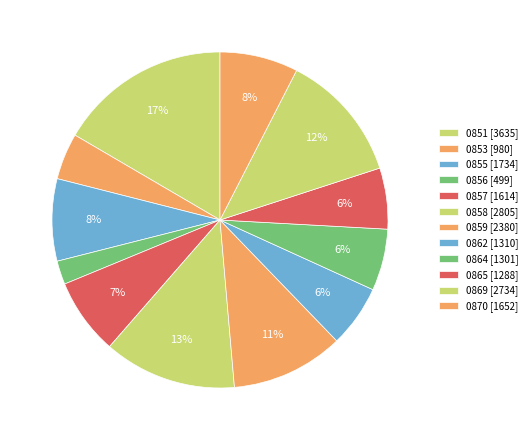

How much of the chart is everything except 0857?

92.6%